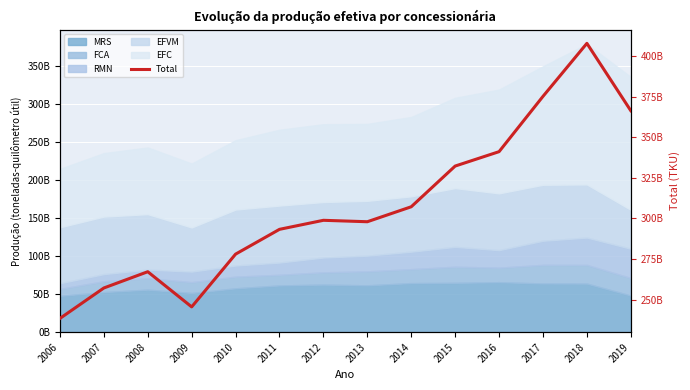

Rank the categories by value from highest to lowest.

2018, 2017, 2019, 2016, 2015, 2014, 2012, 2013, 2011, 2010, 2008, 2007, 2009, 2006